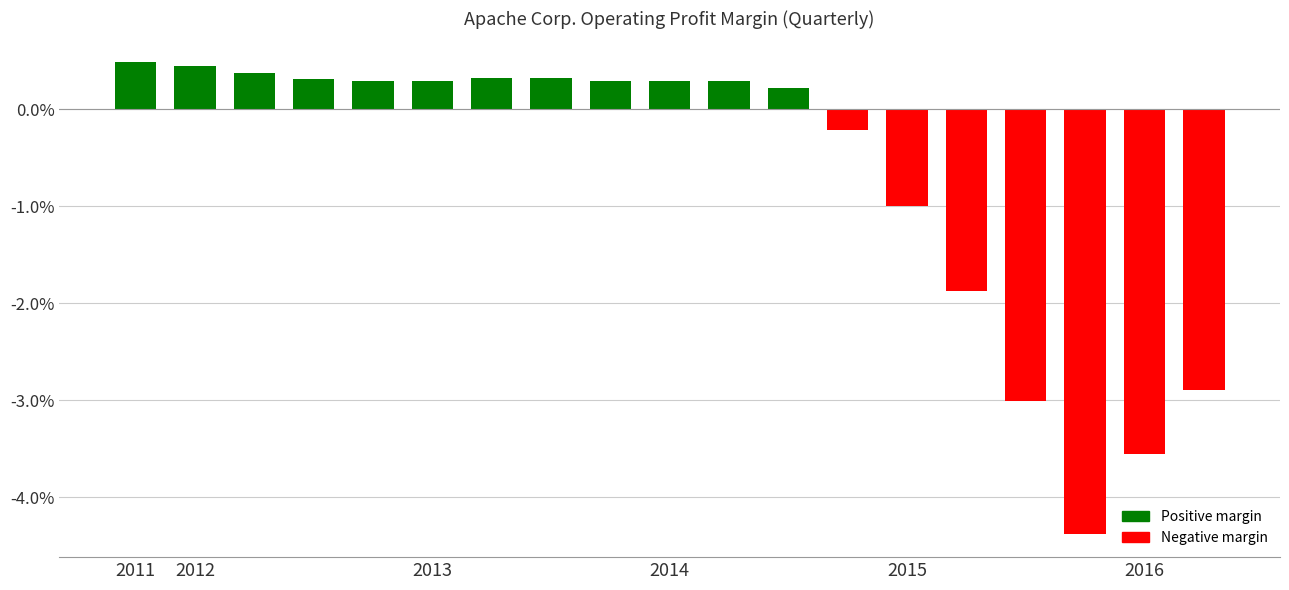

What is the value of the 15th bar from the left?

-1.9